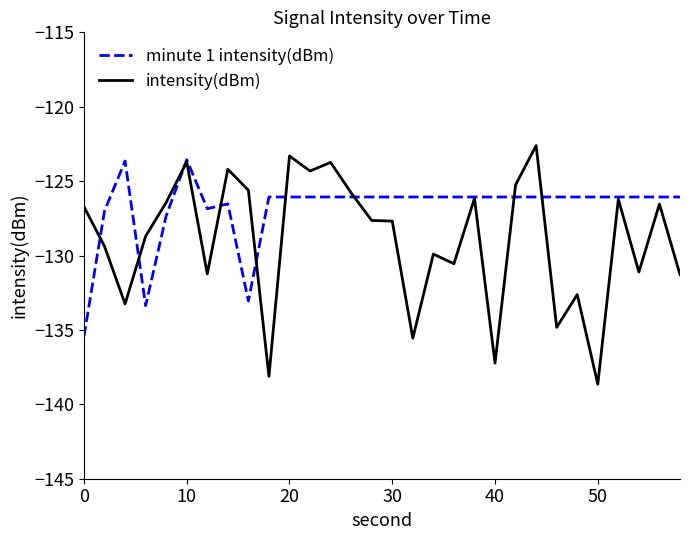

Which series has the largest range (max minus min)?

intensity(dBm)